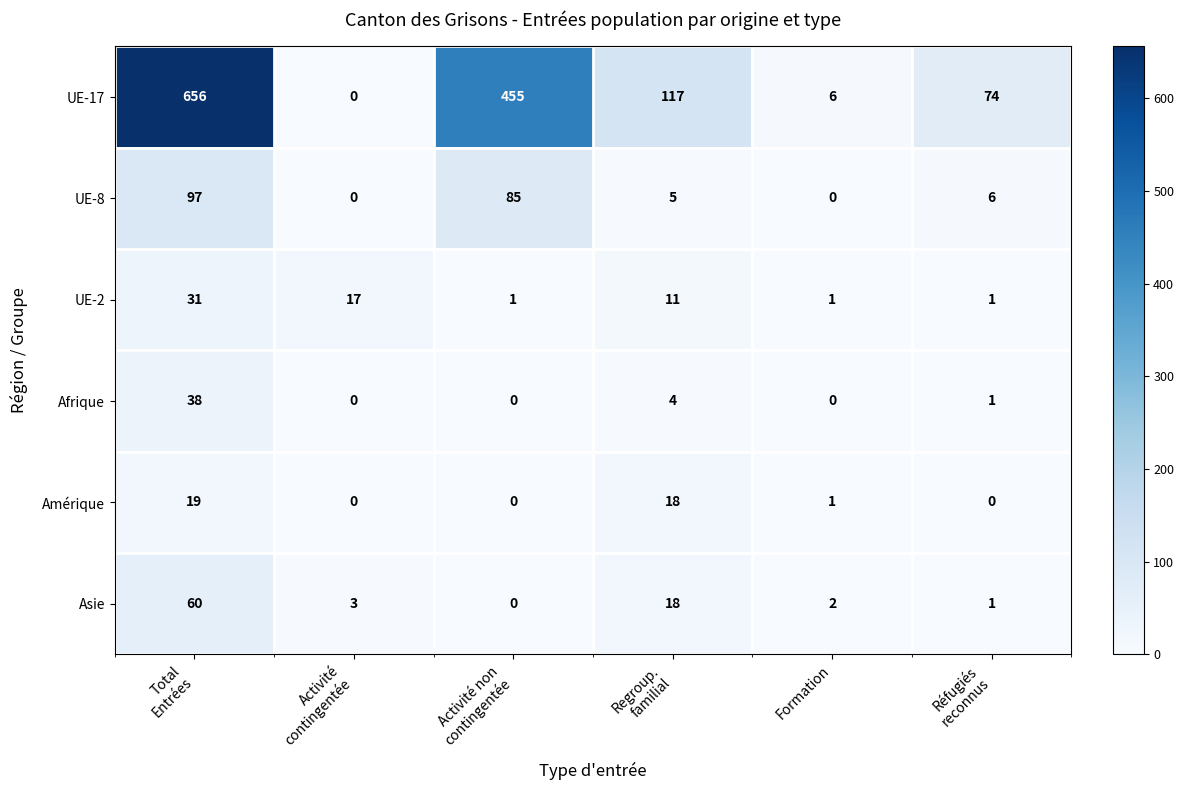

Rank the series by their maximum value, from lowest to highest.

Amérique, UE-2, Afrique, Asie, UE-8, UE-17